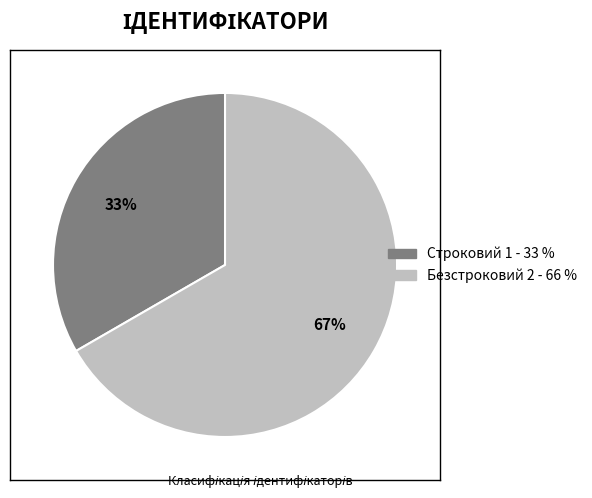

Which has a higher value, Строковий or Безстроковий?

Безстроковий